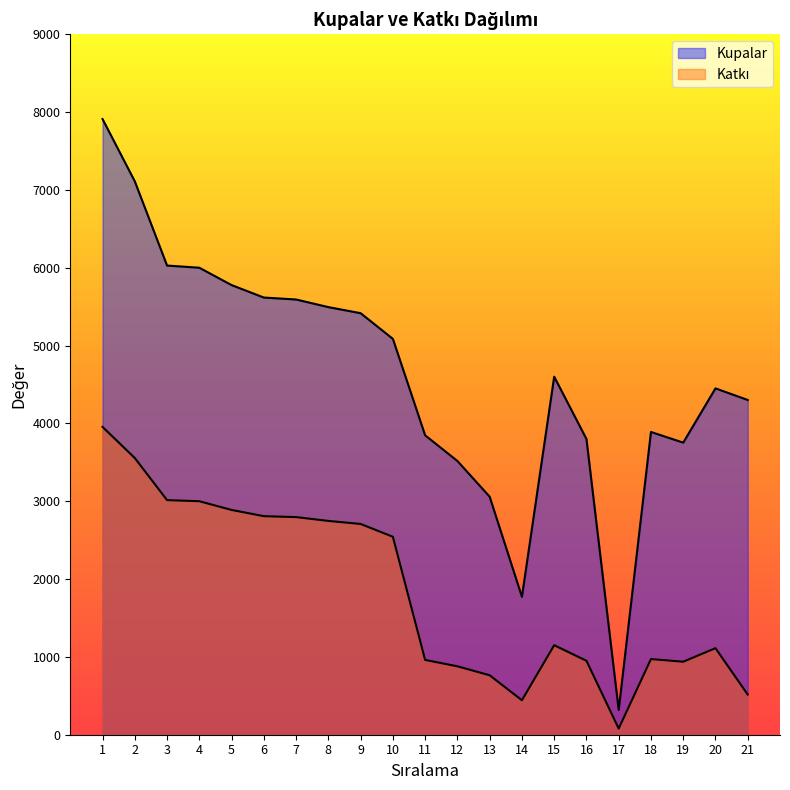

What is the difference between the Katkı values at 16 and 17?

871